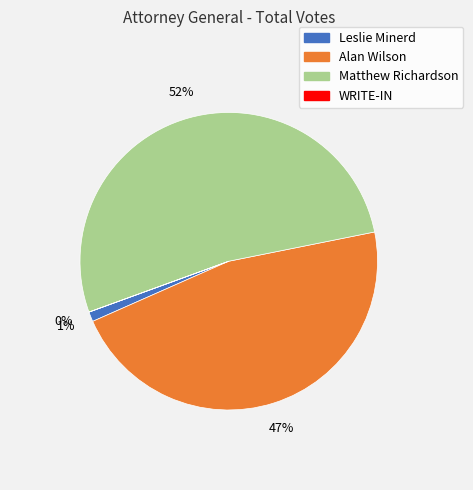

To the nearest percent, what is the average slice percentage?

25%